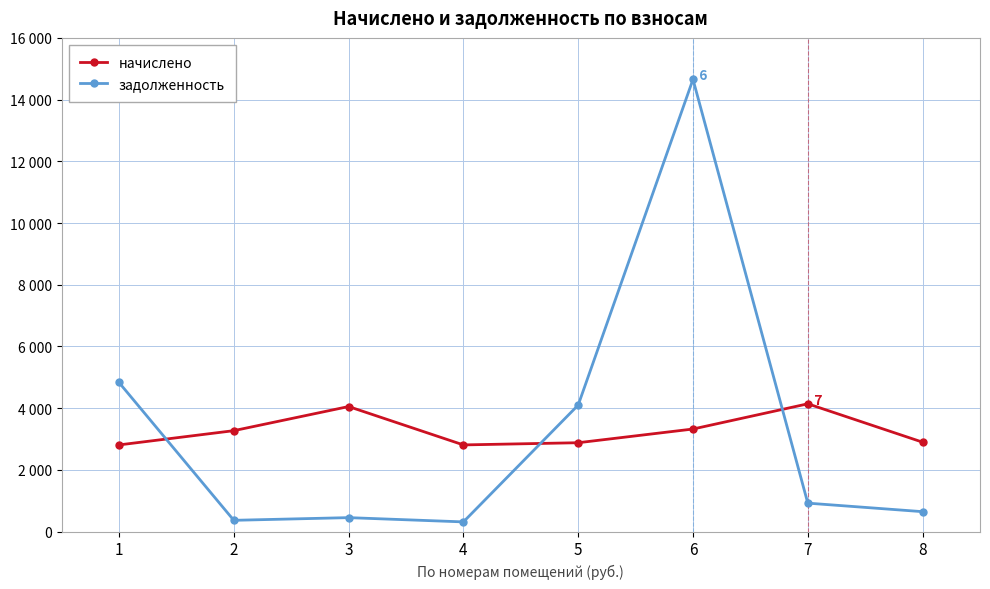

Which label corresponds to the largest value in the chart?

6